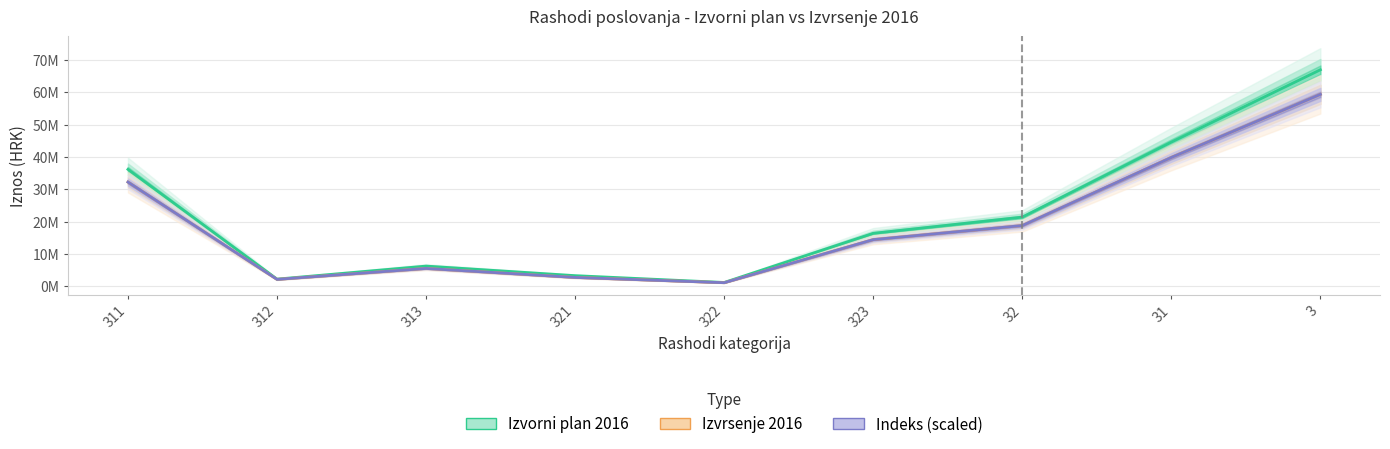

True or false: Indeks (scaled) and Izvorni plan 2016 cross at least once.

False